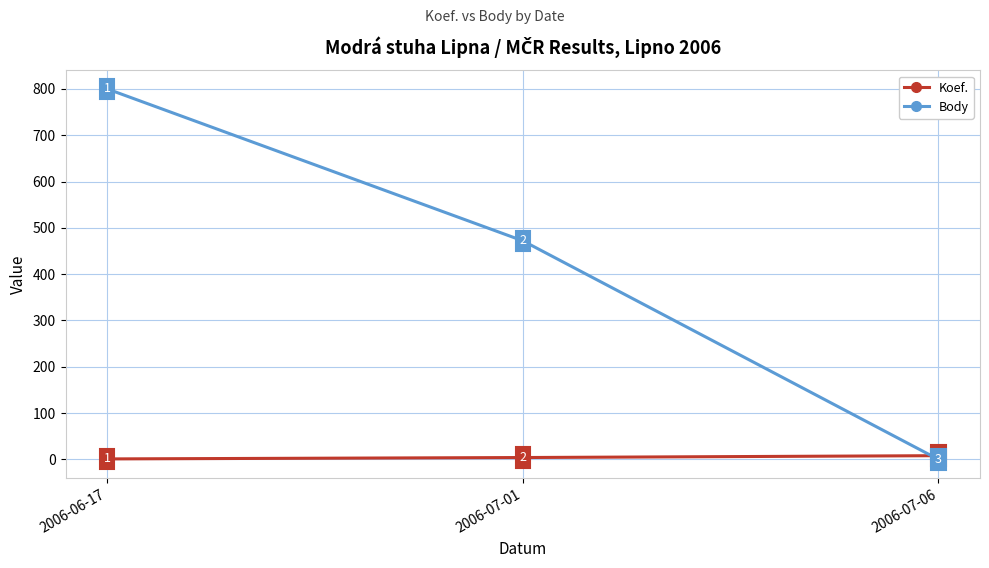

What is the greatest value displayed?

800